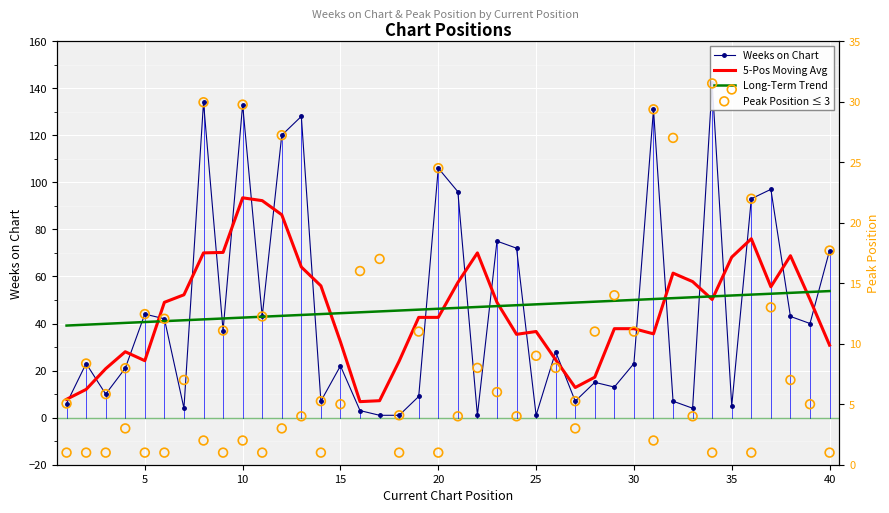

Which series has the largest Y range (max minus min)?

Weeks on Chart